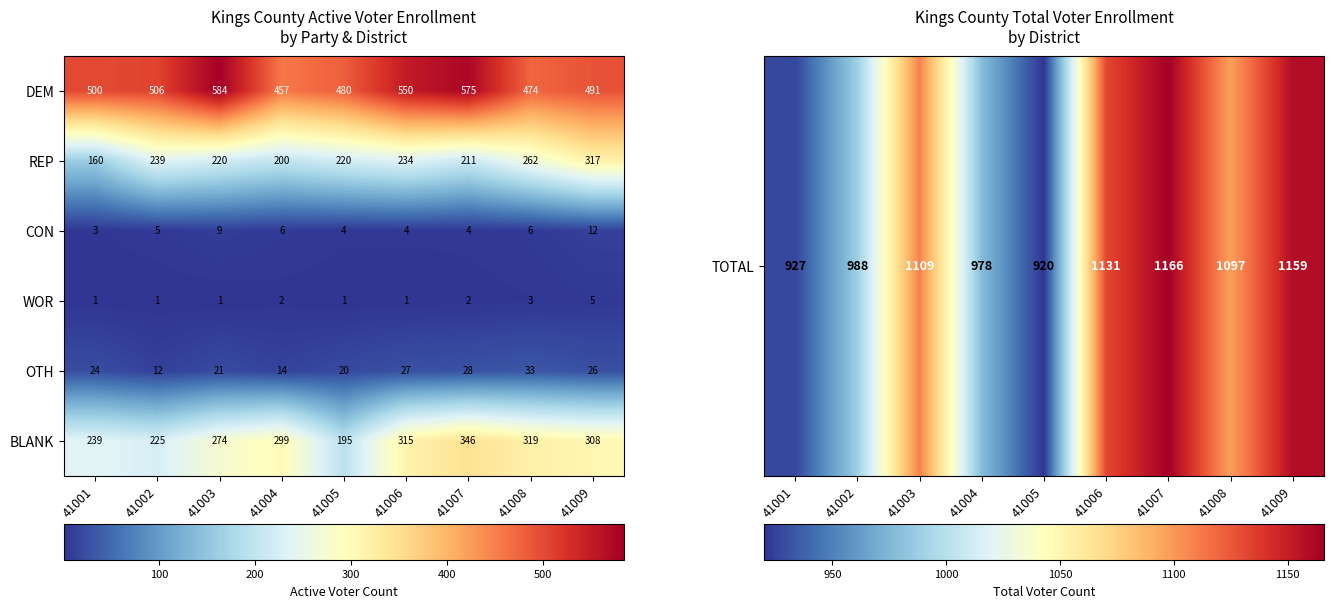

Which label corresponds to the smallest value in the chart?

41005